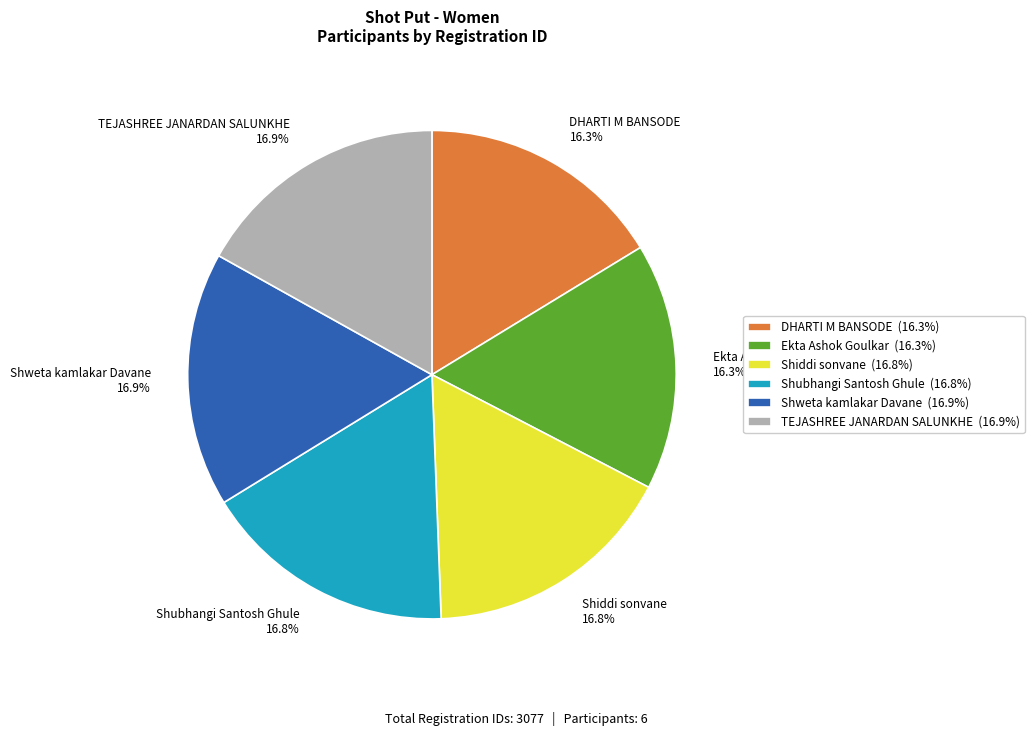

What percentage is the Shweta kamlakar Davane slice, to the nearest percent?

17%